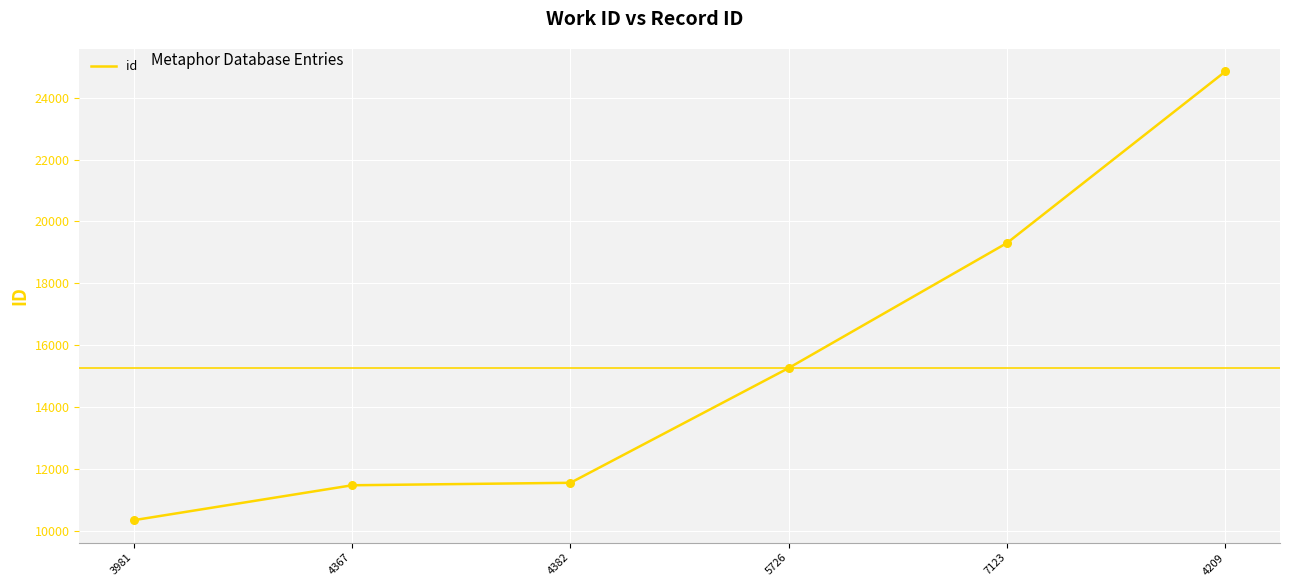

What is the ratio of the value at 7123 to the value at 4367?

1.7